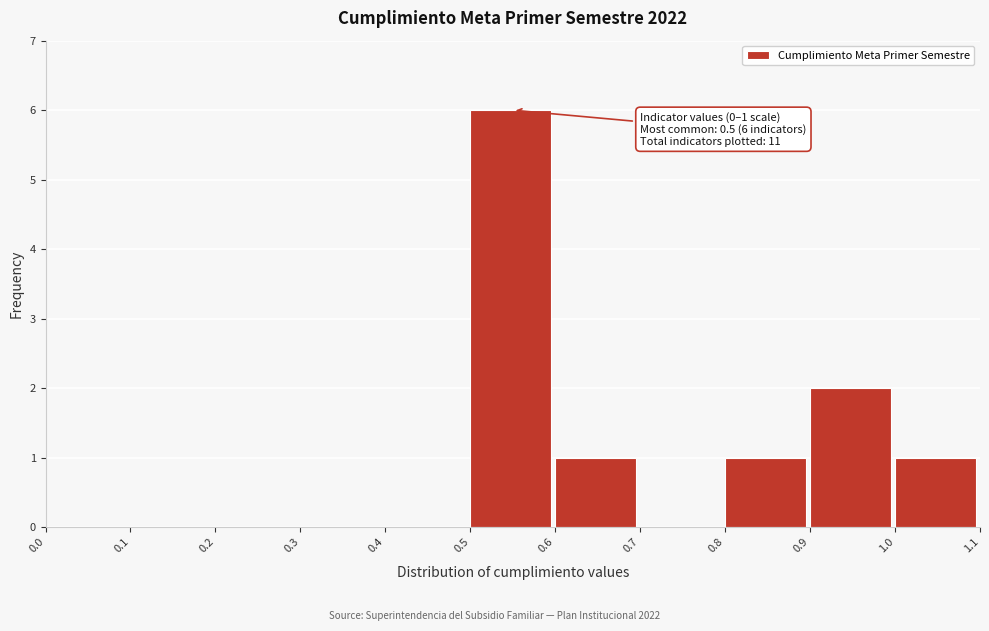

Which range on the x-axis has the tallest bar?

0.5 to 0.6